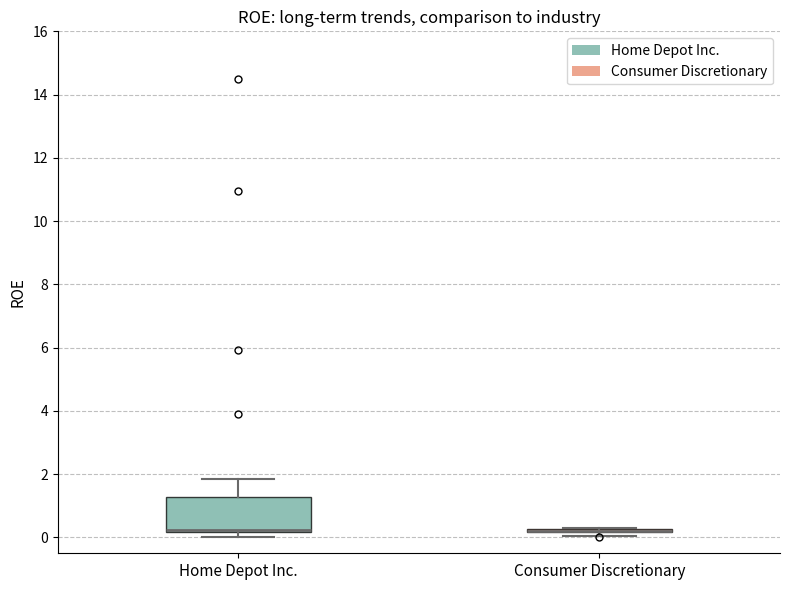

Reading left to right, read every box against the y-axis: the position of its median line, the range the box covers, and the ends of its whiskers. The values are not printed on the chart, so give them approximately, as read against the axis.

Home Depot Inc.: median 0.2 (just above the box's lower edge), box 0.2 to 1.2, whiskers 0.0 to 1.8
Consumer Discretionary: box collapsed to a line at 0.2, whiskers 0.0 to 0.4